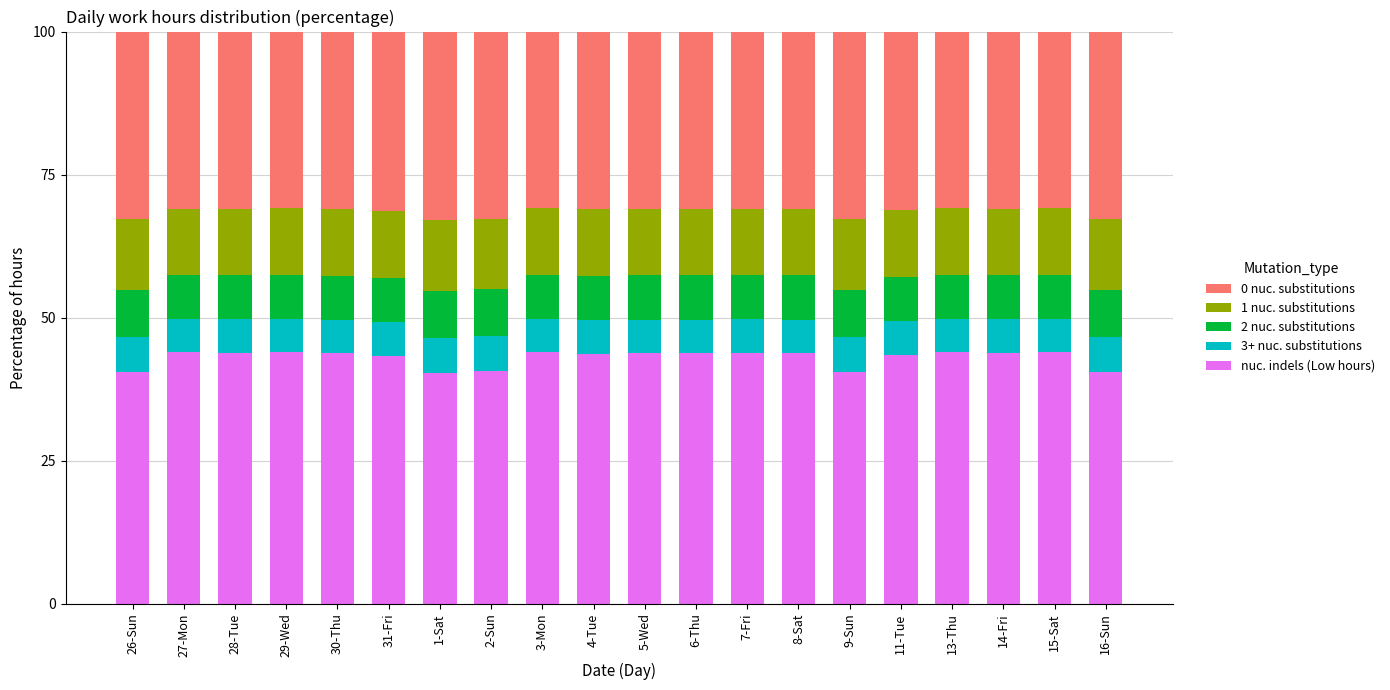

Does the chart contain stacked bars?

Yes